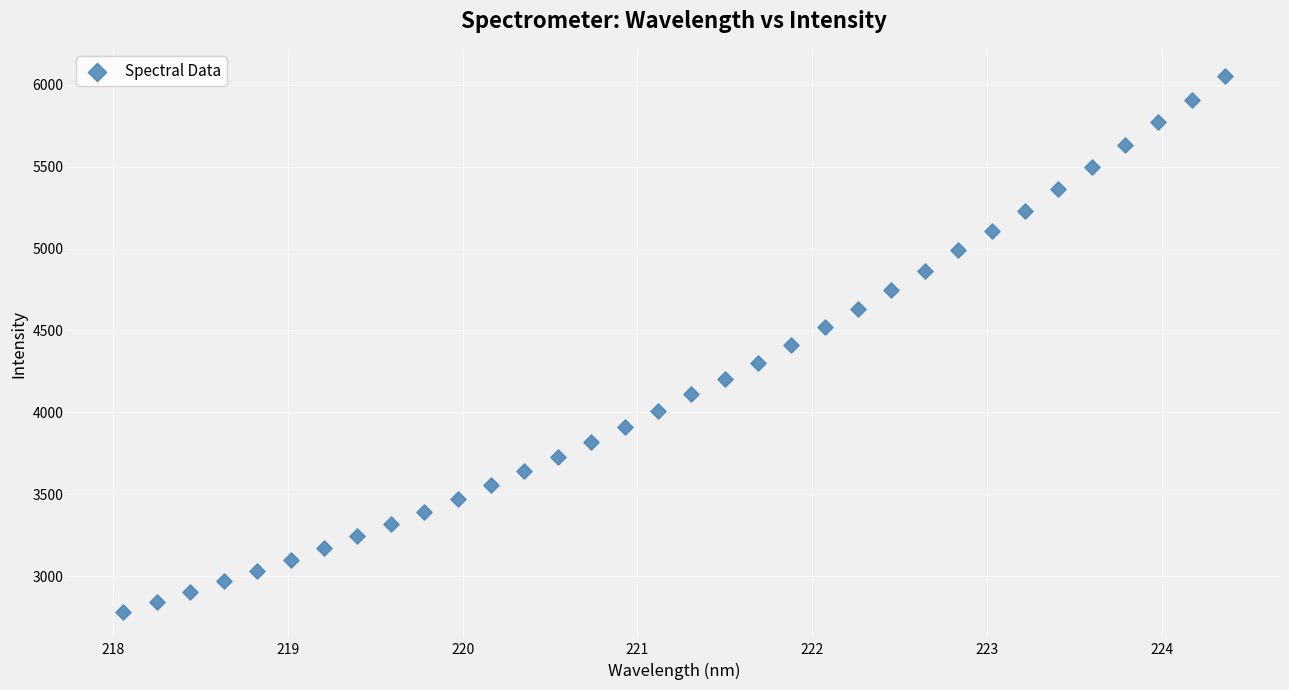

What is the range of Y values (max minus min)?

3272.6